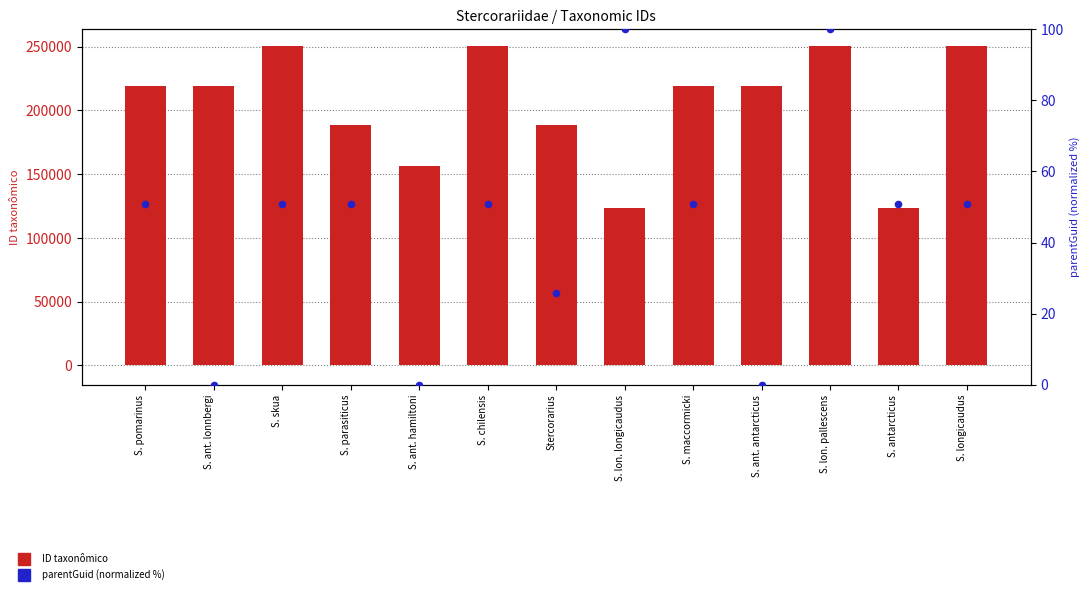

At how many categories does at least one series exceed 81252?

13